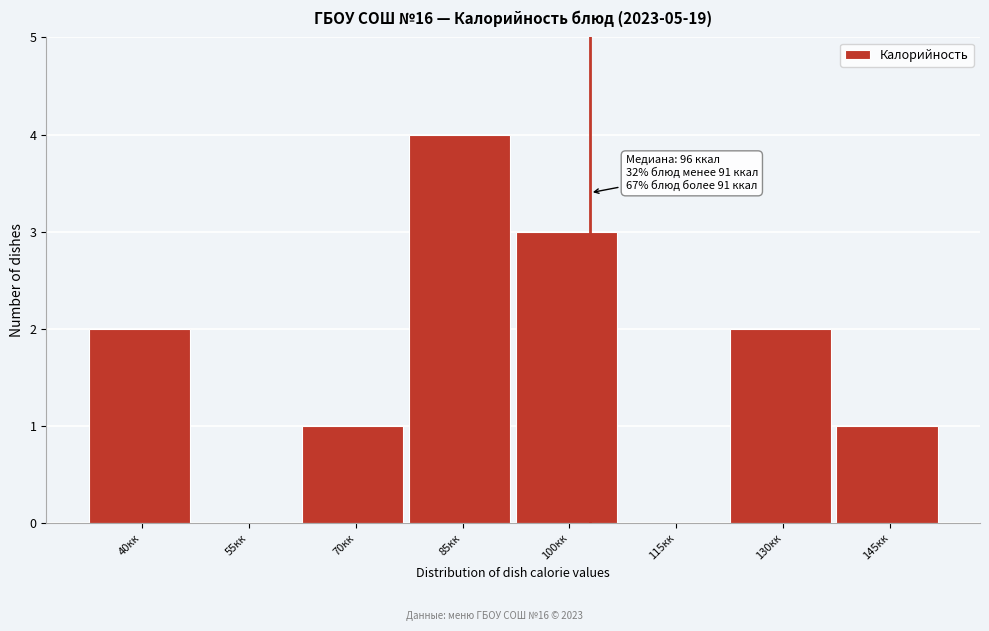

Reading left to right, transcribe all the data shown in this chart.

40кк=2	55кк=0	70кк=1	85кк=4	100кк=3	115кк=0	130кк=2	145кк=1